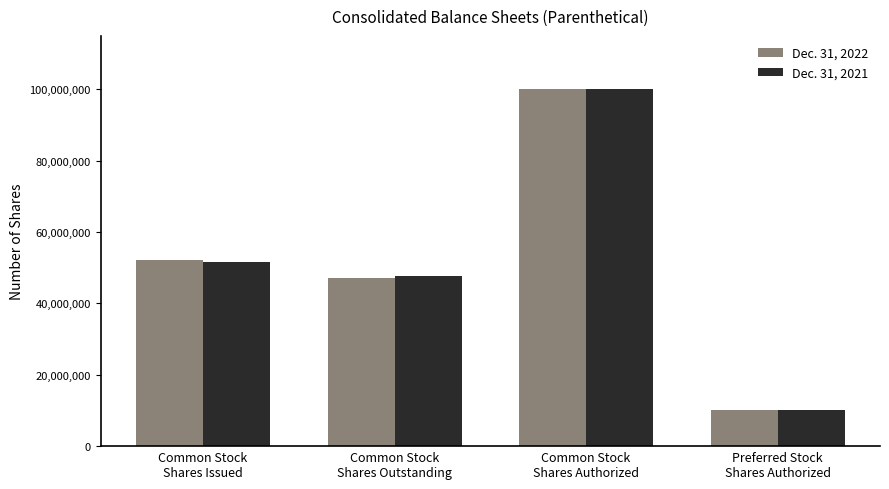

List the series in order of their overall mean, highest first.

Dec. 31, 2021, Dec. 31, 2022